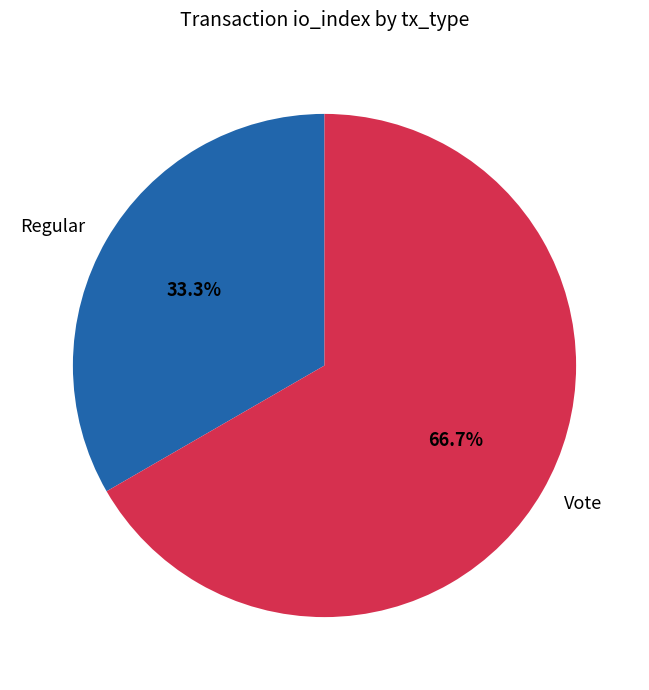

How much of the chart is everything except Regular?

66.7%